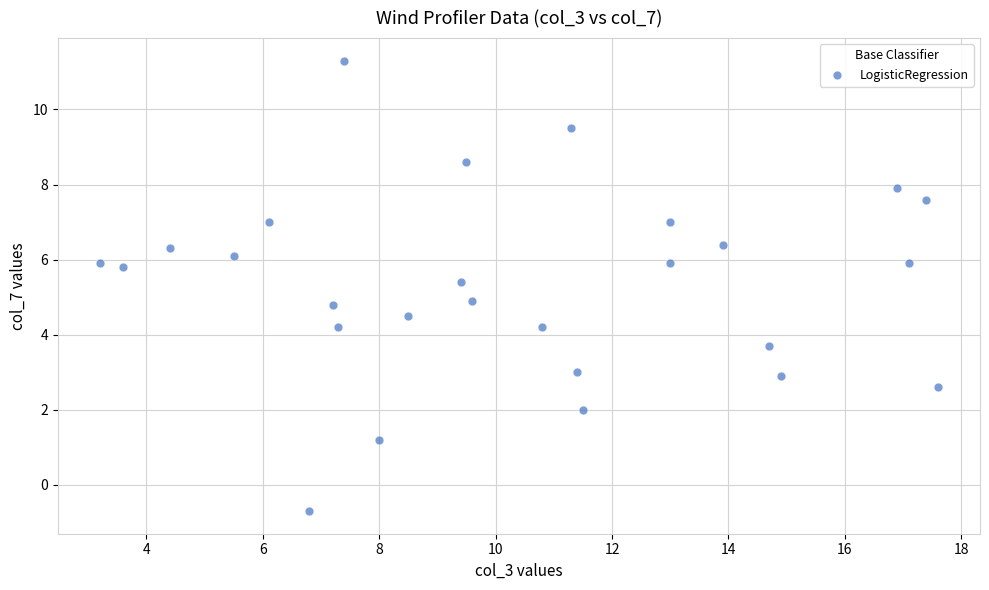

What is the range of X values (max minus min)?

14.4